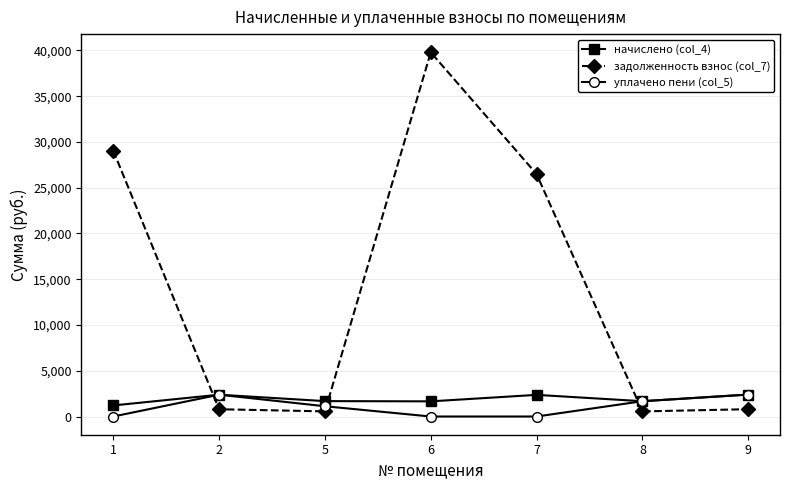

How many data points in задолженность взнос (col_7) are less than 799?

3